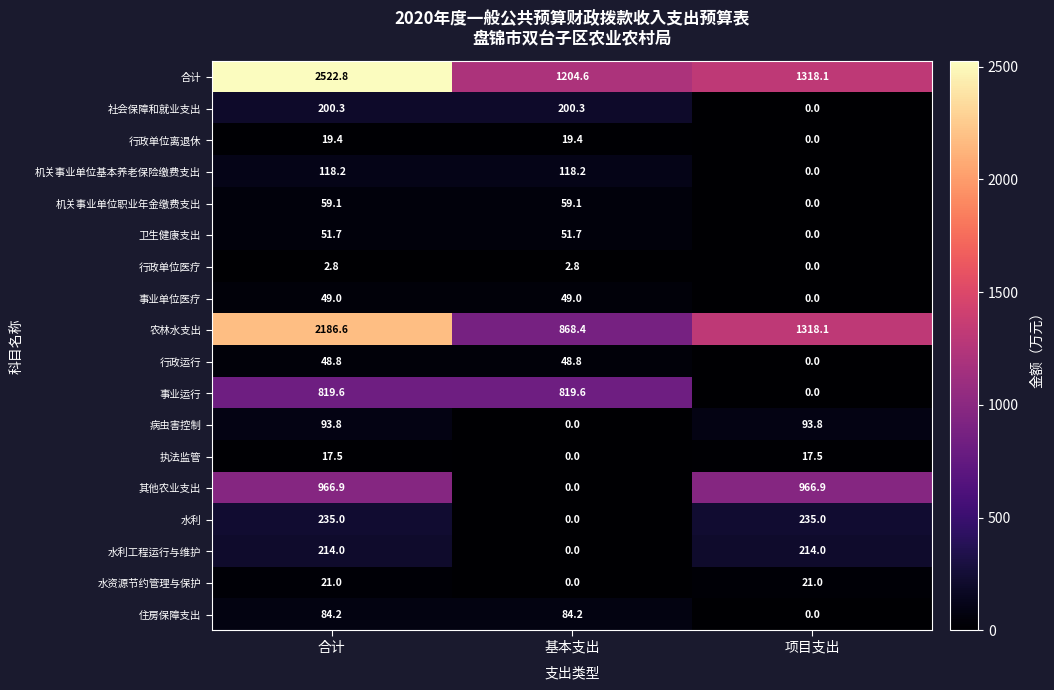

What is the maximum value for 行政运行?

48.8